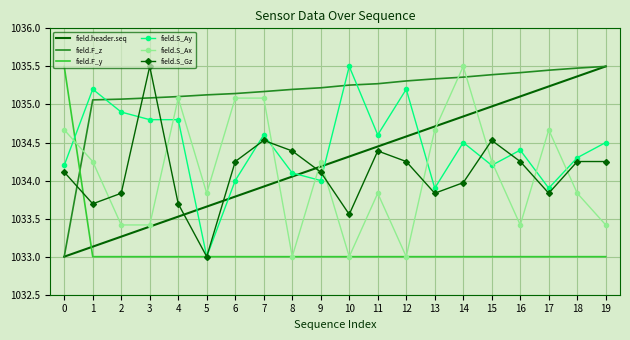

At which category is the sum across all series the highest?

14